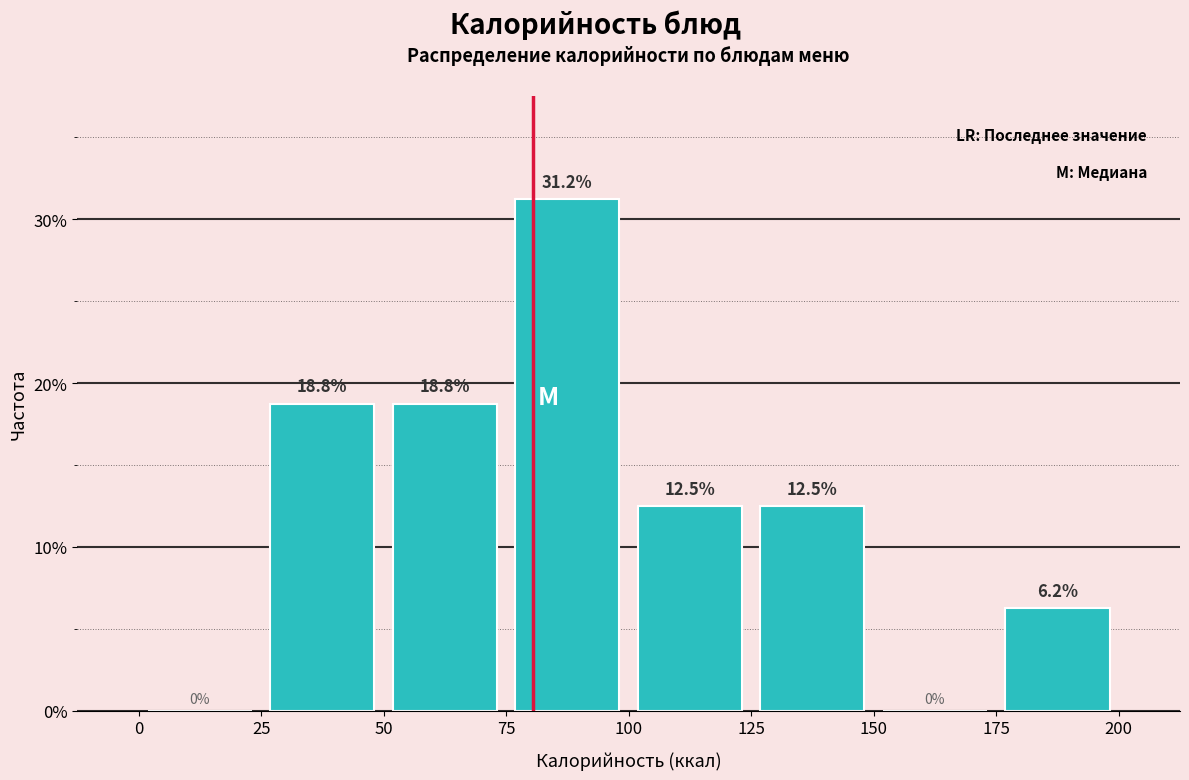

How tall is the bar that spans 175 to 200 on the x-axis?

6.2